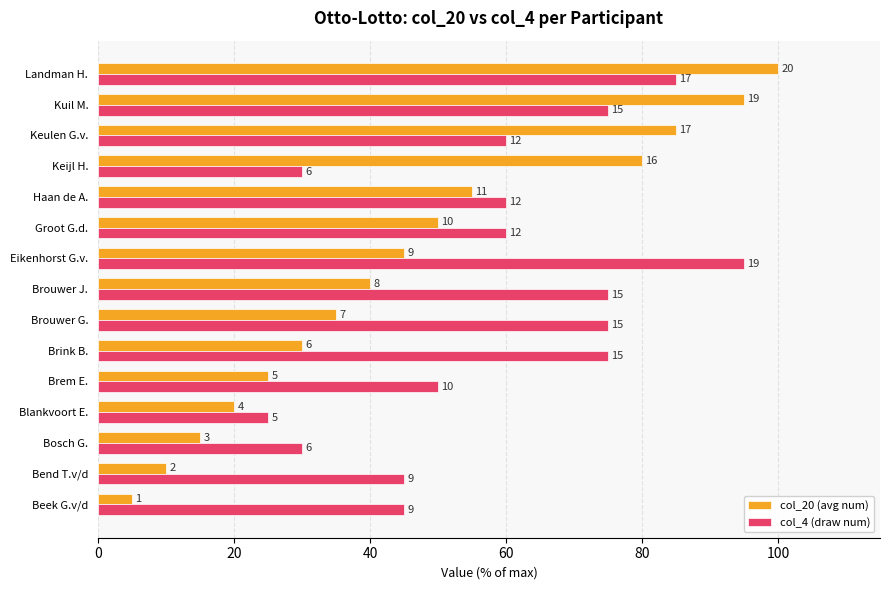

What is the difference between the maximum and second lowest values in the col_4 (draw num) series?

65.0